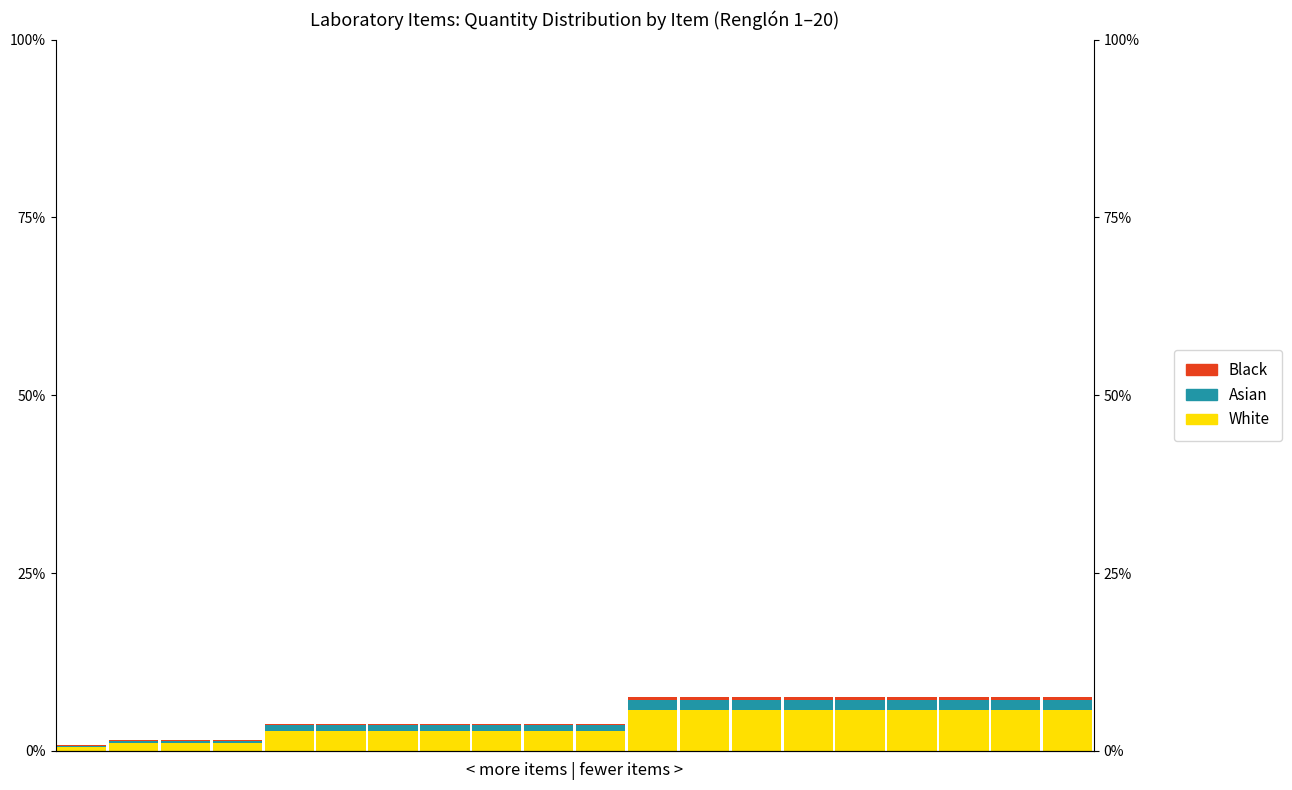

Between 8 and 16, which series saw the biggest shift?

White